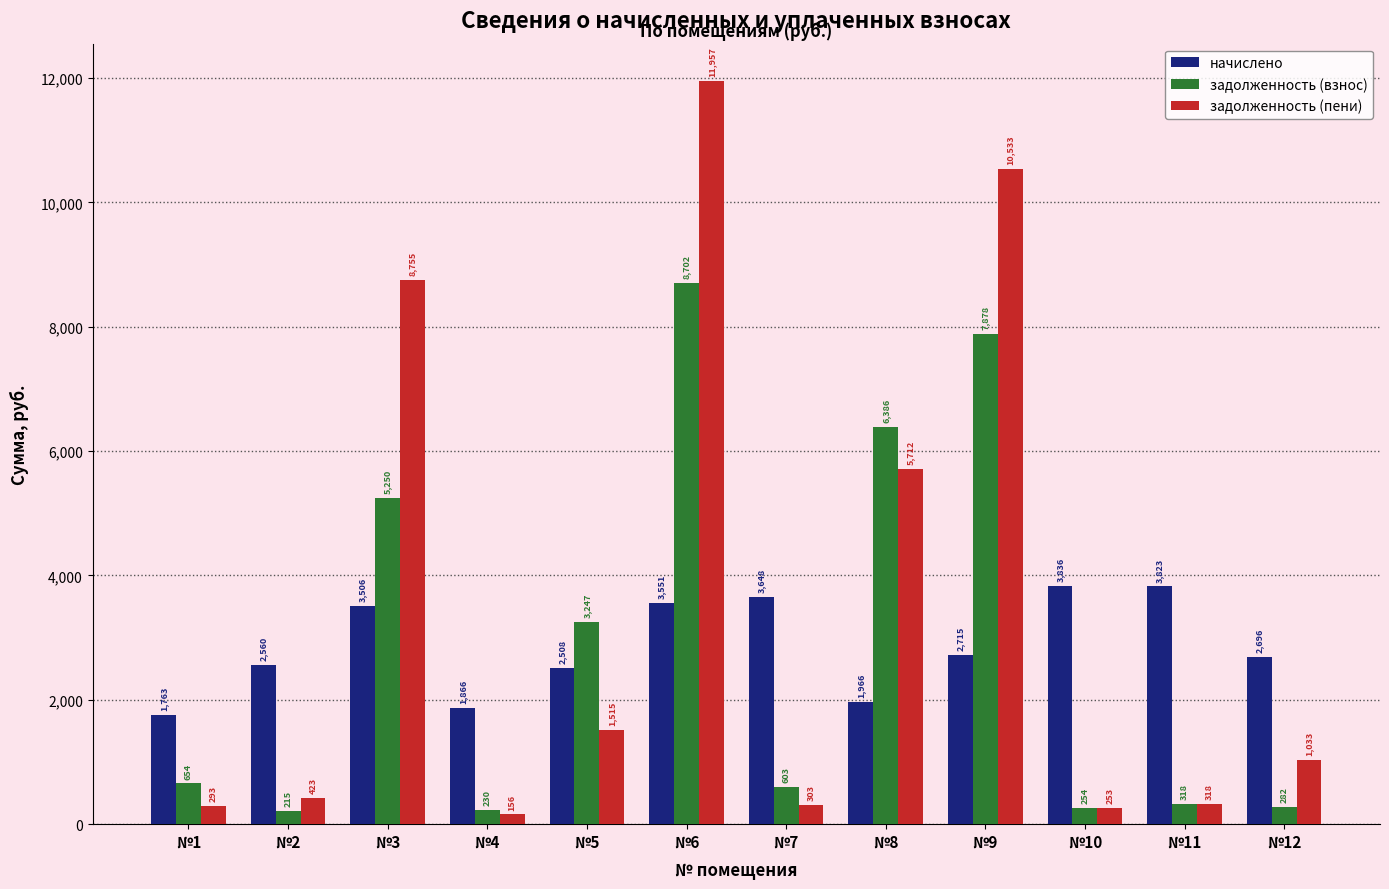

What is the total value across all series at №5?

7270.3